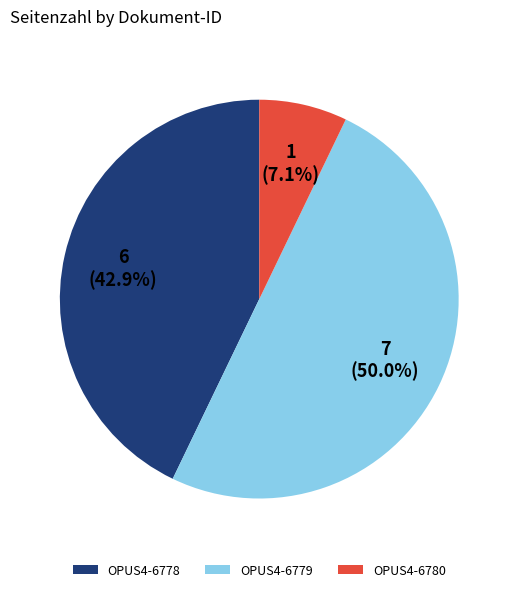

Between OPUS4-6778 and OPUS4-6779, which is larger?

OPUS4-6779